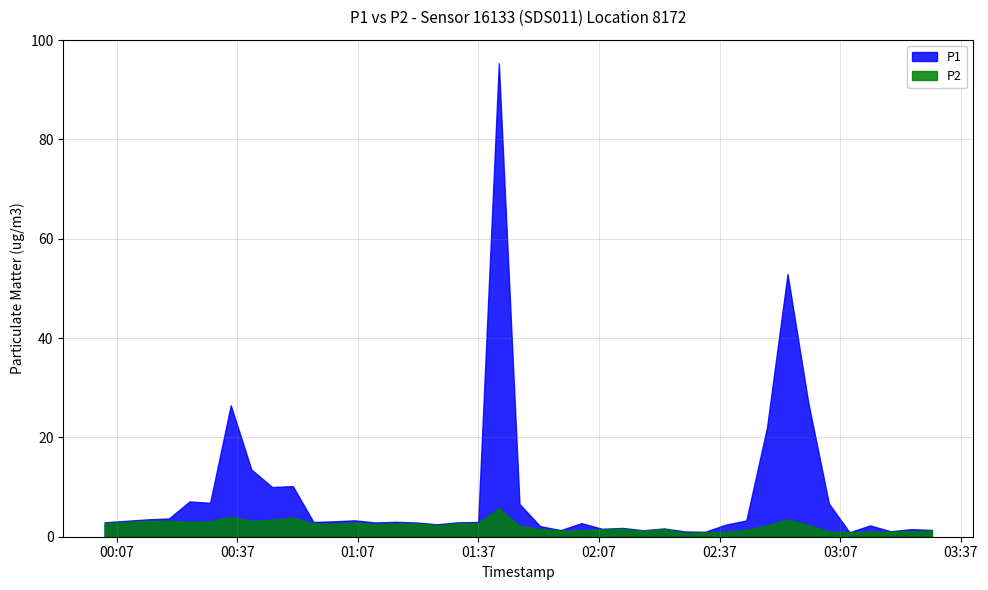

Is the value of P2 at 27 greater than the value of P1 at 1?

No